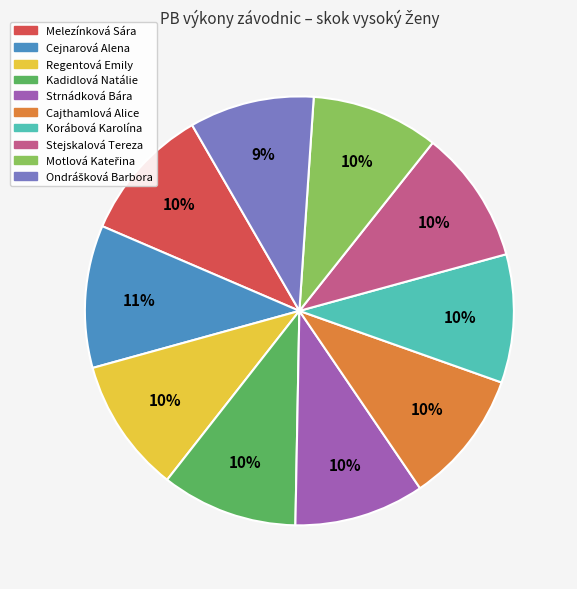

How many segments does this pie chart have?

10